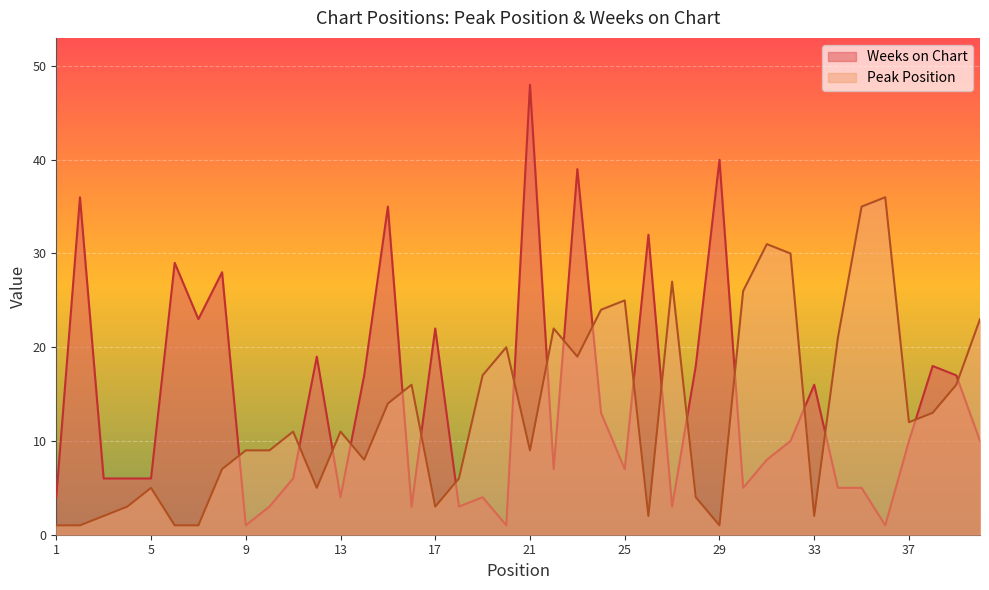

Which has a higher value, 2 or 5?

5